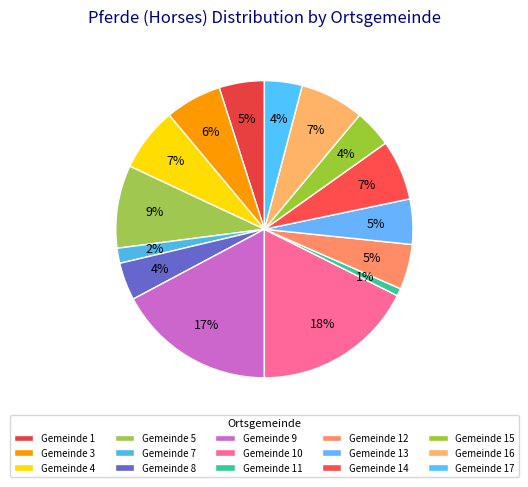

Count the number of slices in the pie.

15